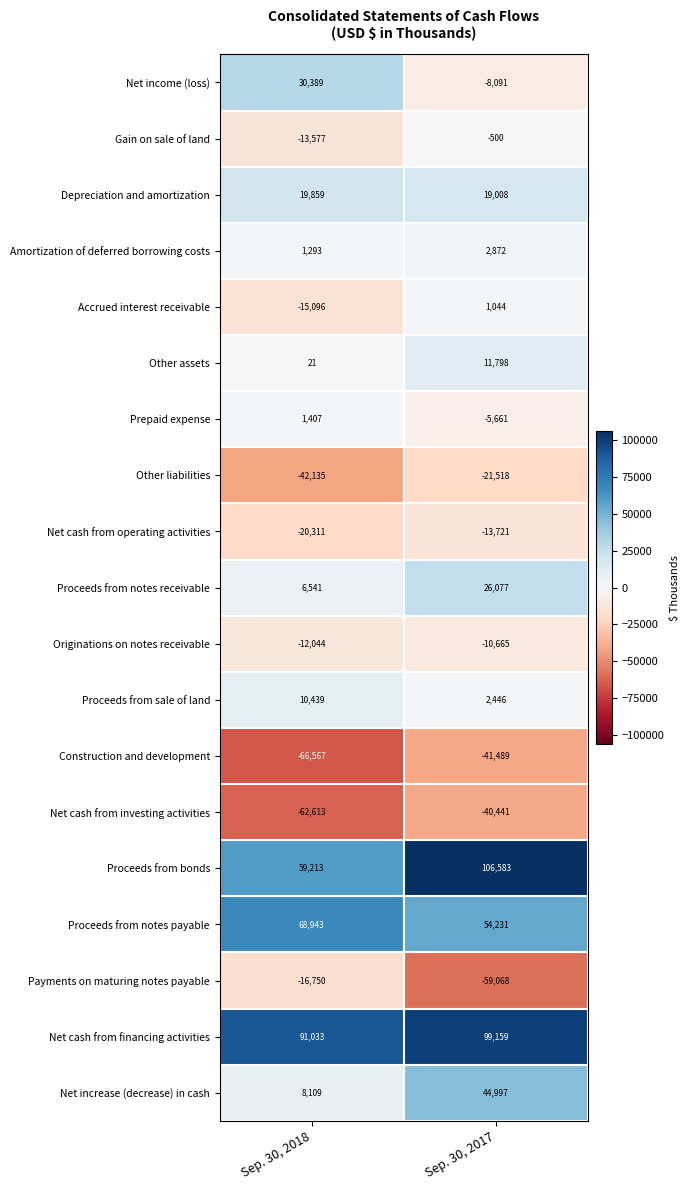

What value does the Net increase (decrease) in cash series have at Sep. 30, 2018?

8109